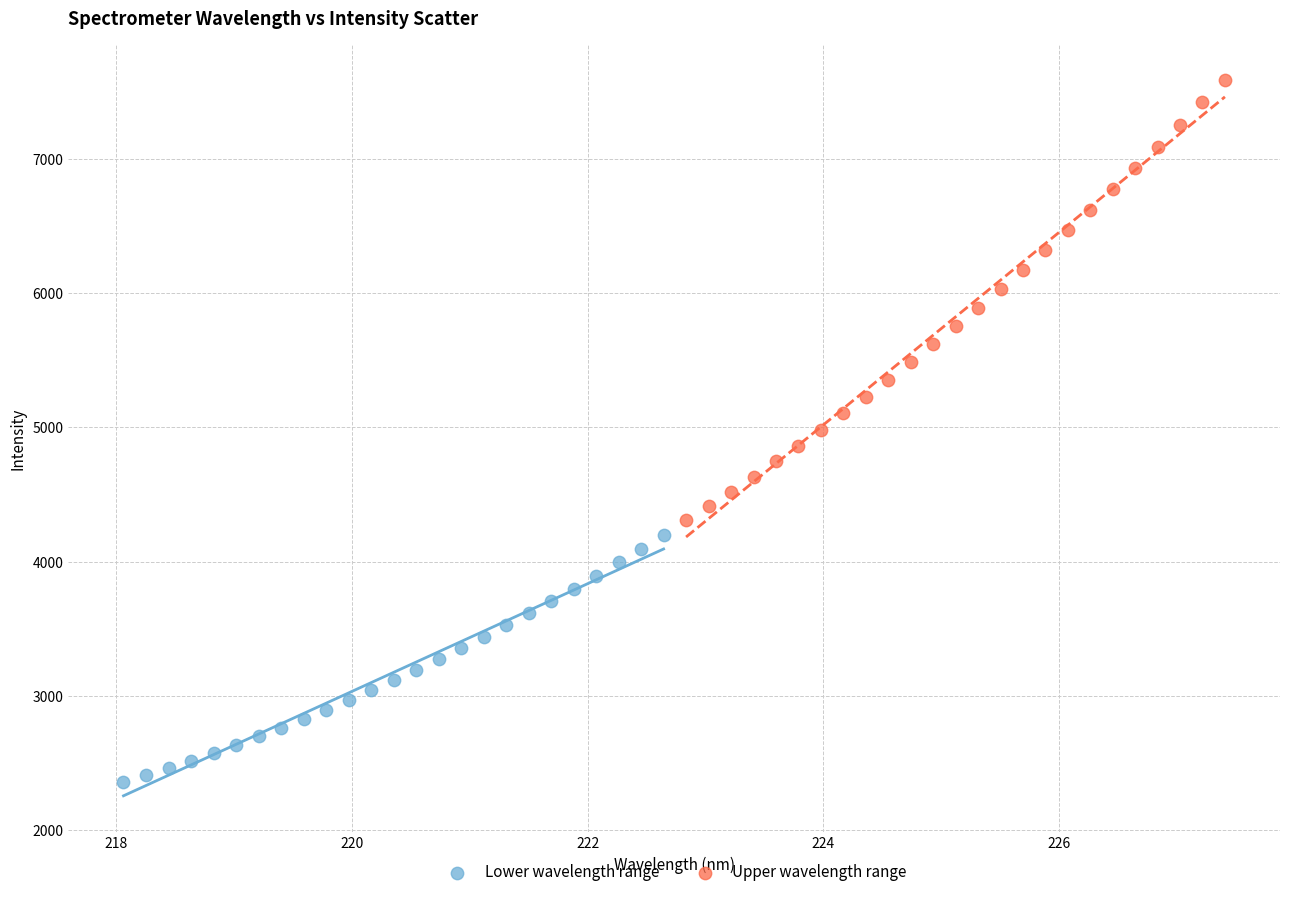

Which series contains the lowest Y value?

Lower wavelength range